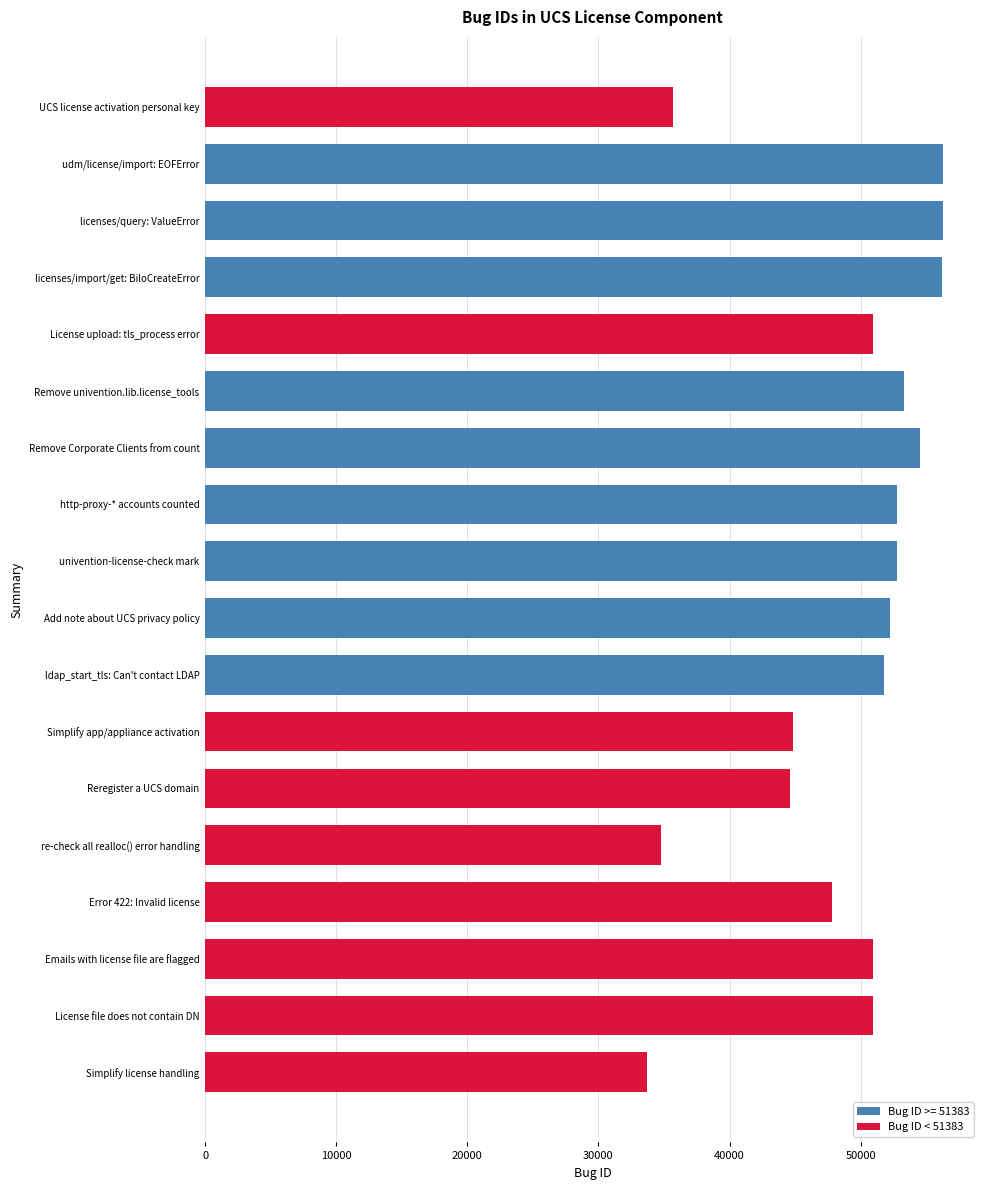

What is the difference between the second highest and second lowest values?

21537